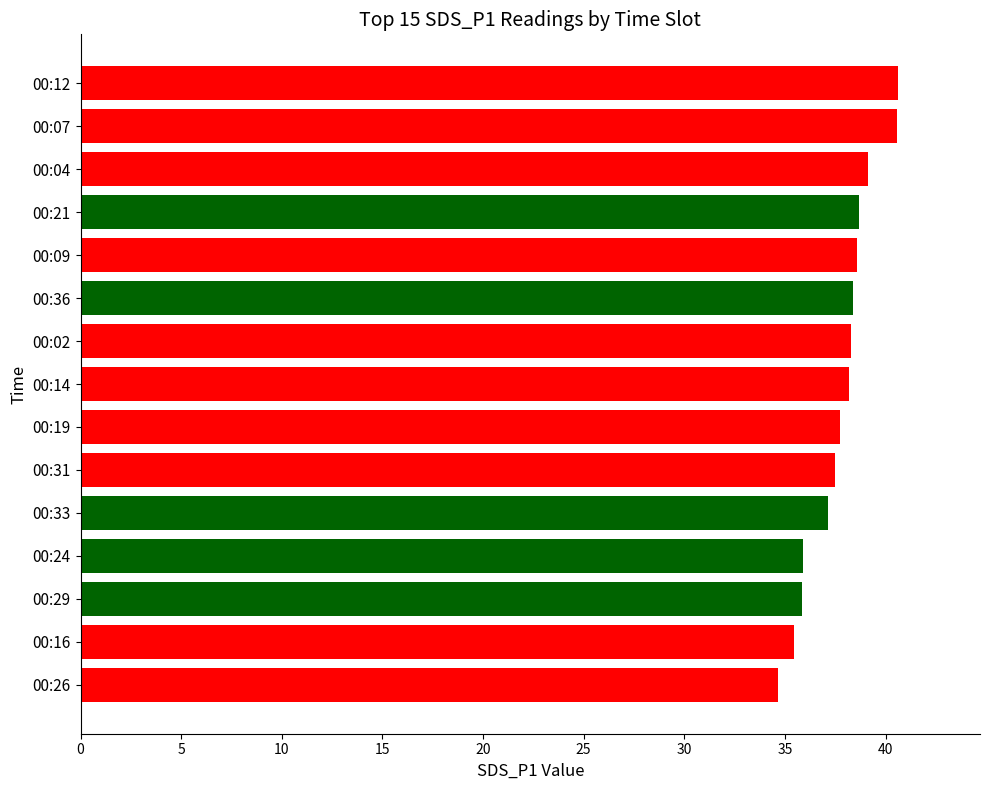

What is the difference between the second highest and second lowest values?

5.1